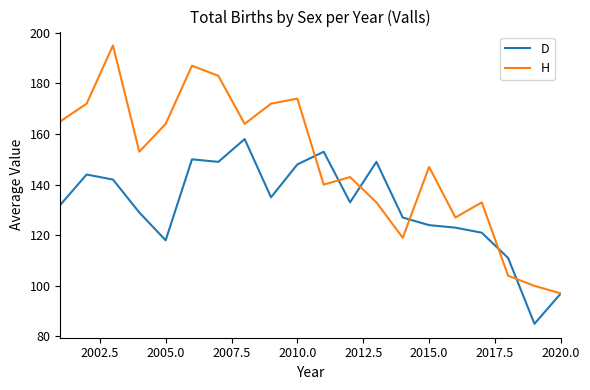

True or false: D and H cross at least once.

True